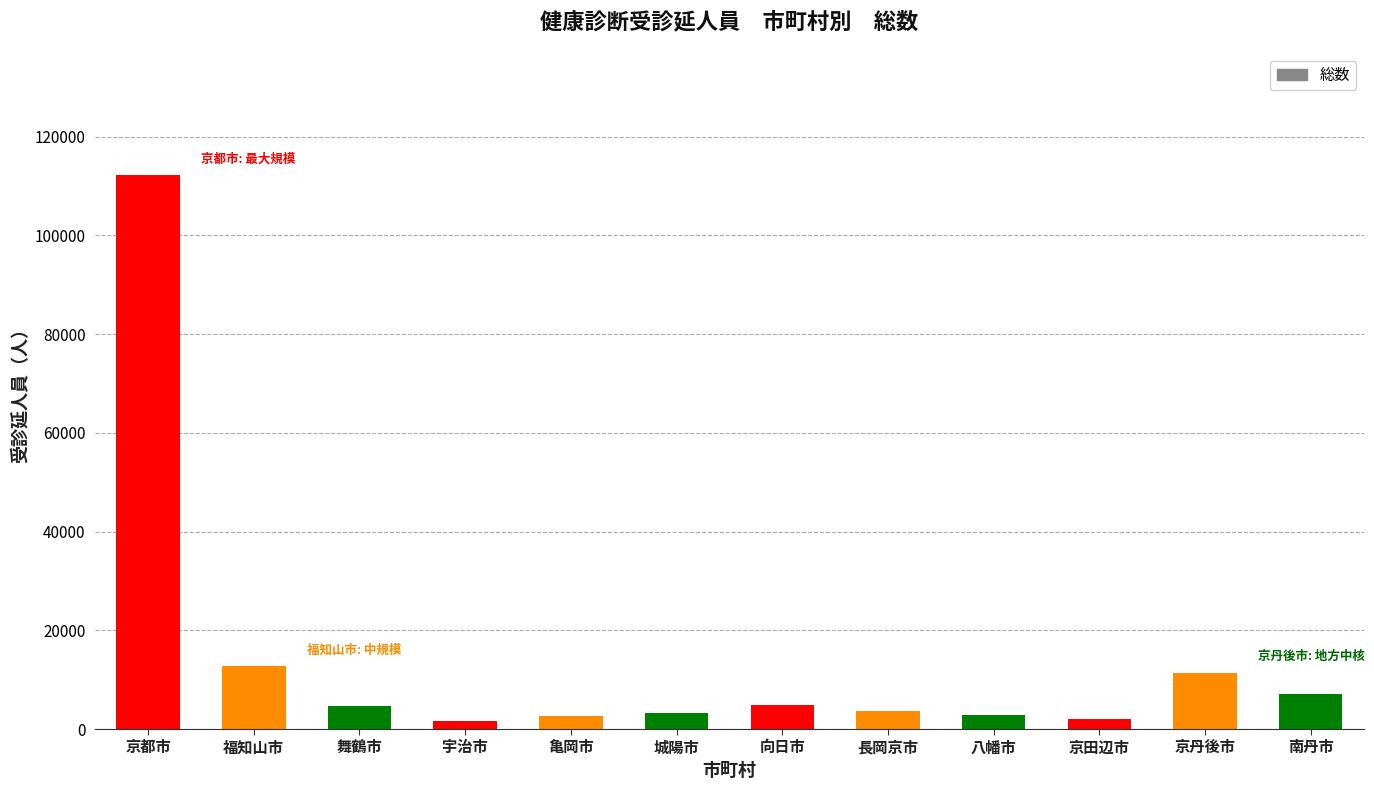

What is the sum of all values?

168873